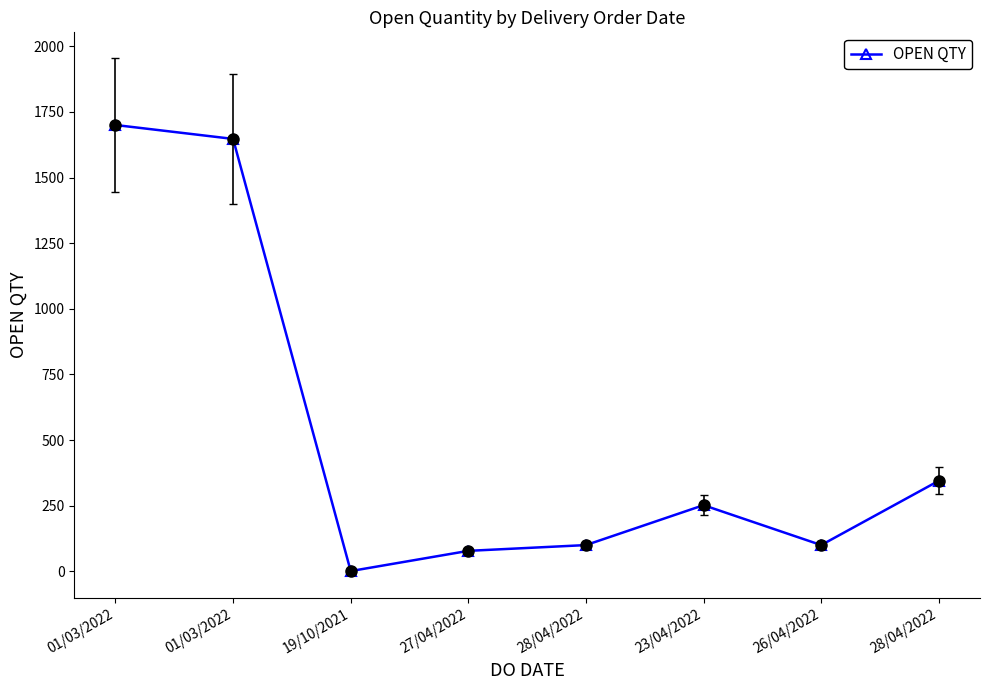

What is the maximum value shown in the chart?

1700